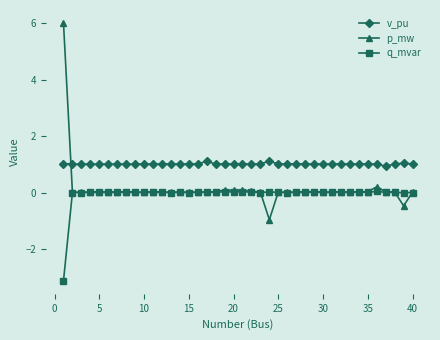

Which series has the largest range (max minus min)?

p_mw